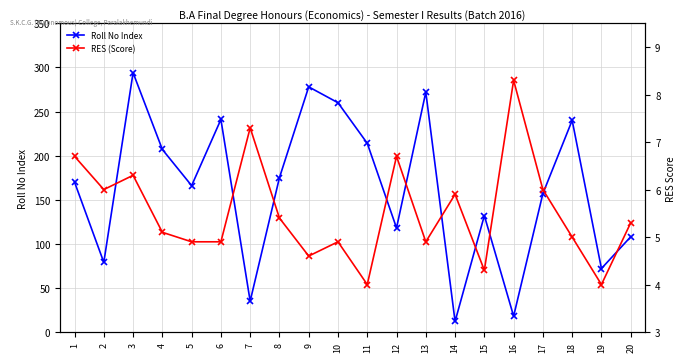

Which has a higher value, 14 or 10?

10